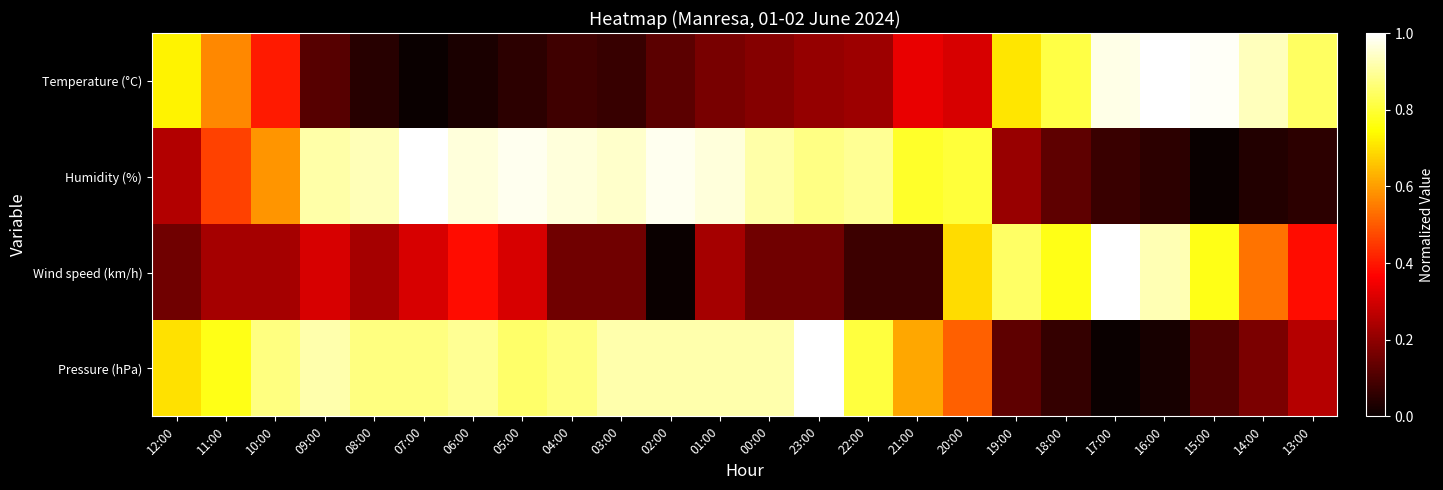

List the series in order of their peak value, highest first.

Temperature (°C), Humidity (%), Wind speed (km/h), Pressure (hPa)